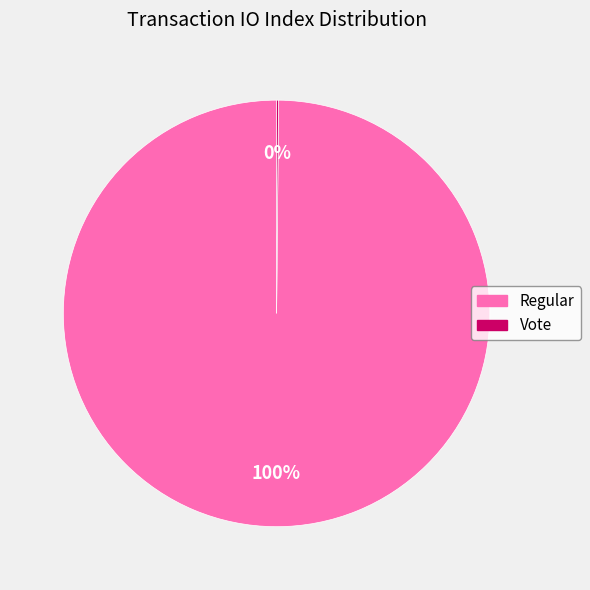

True or false: Regular accounts for 92% of the total.

False